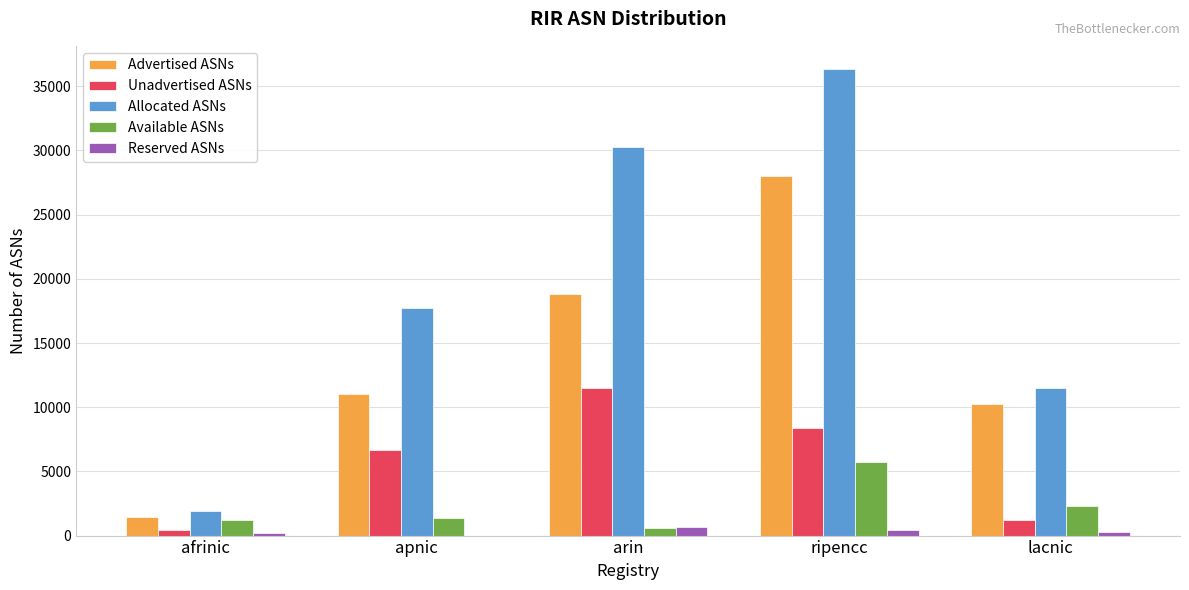

Which series changed the most between apnic and ripencc?

Allocated ASNs